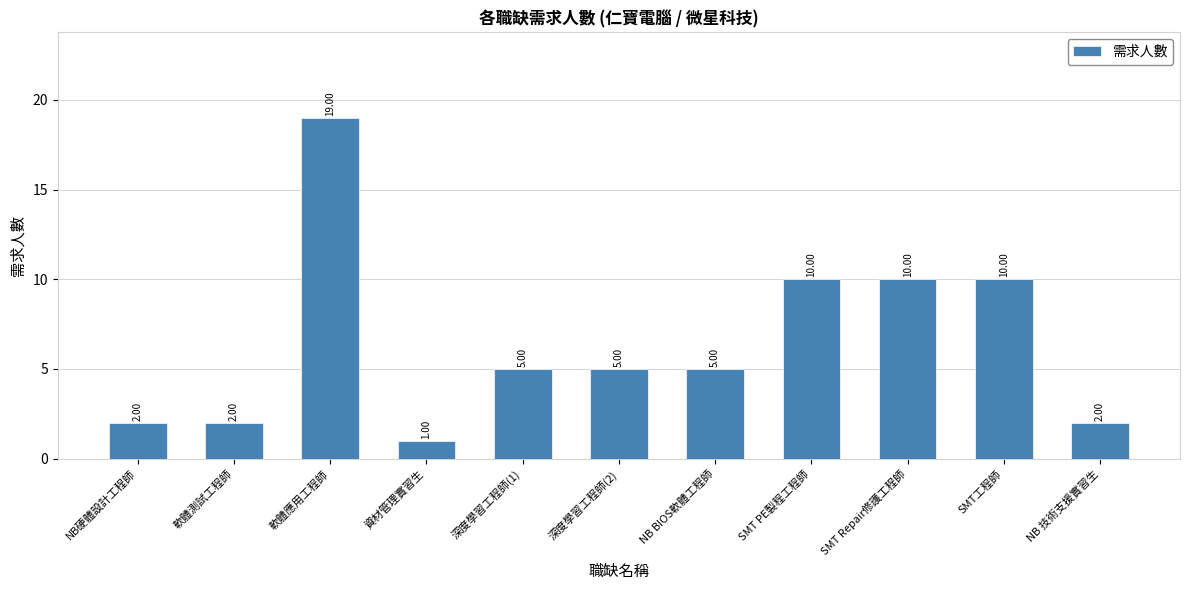

Where does the data first go above 5?

軟體應用工程師